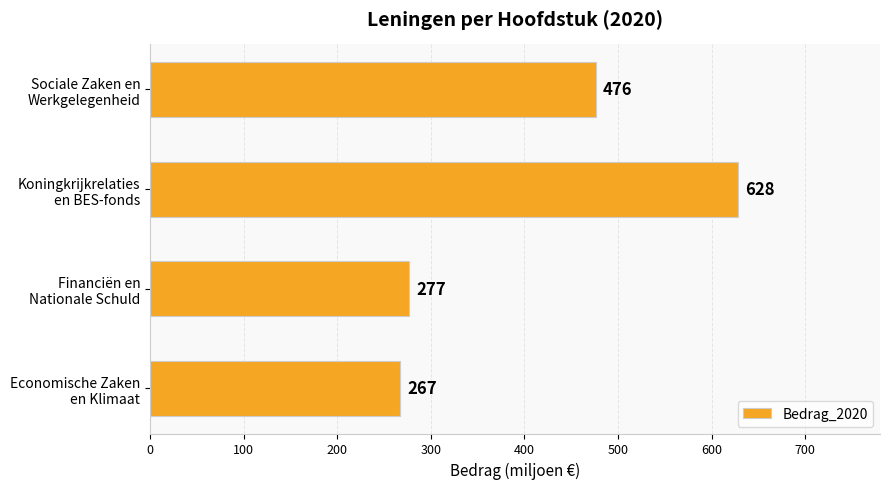

What is the smallest value displayed?

267